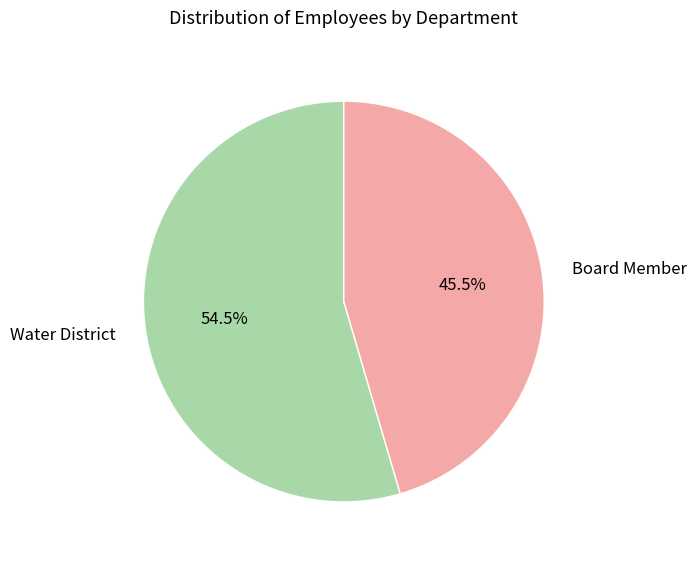

Which has a higher value, Board Member or Water District?

Water District